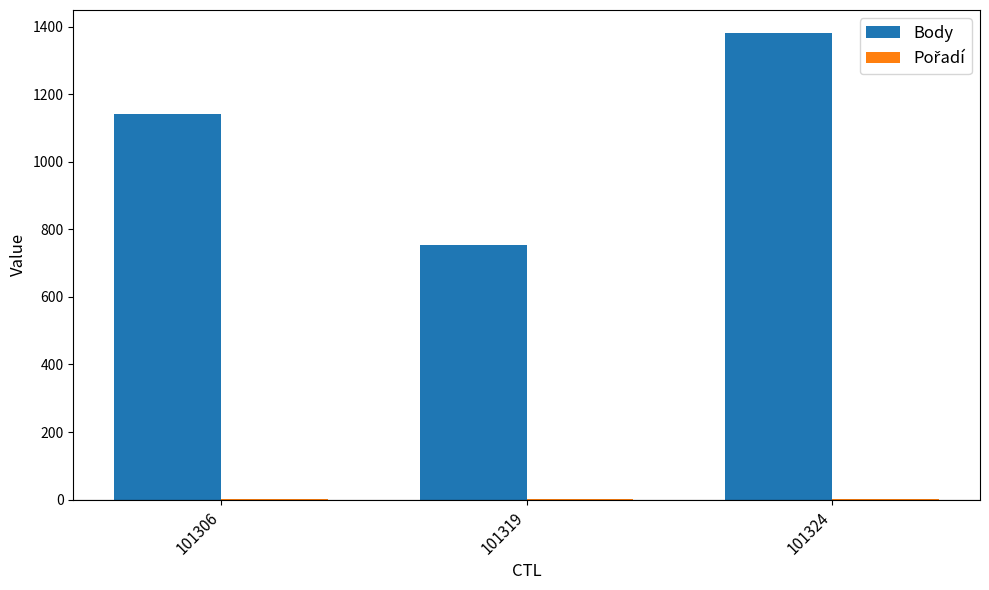

Where is Body nearest to the value 1067?

101306